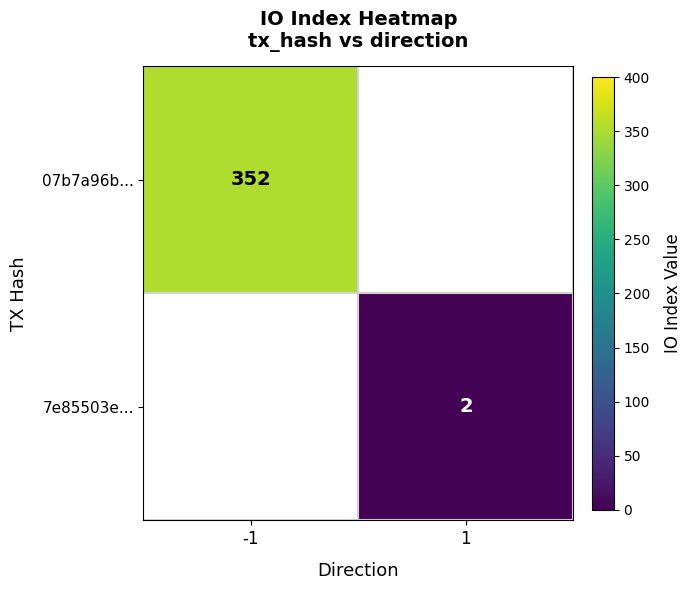

Count the number of data series in this chart.

2